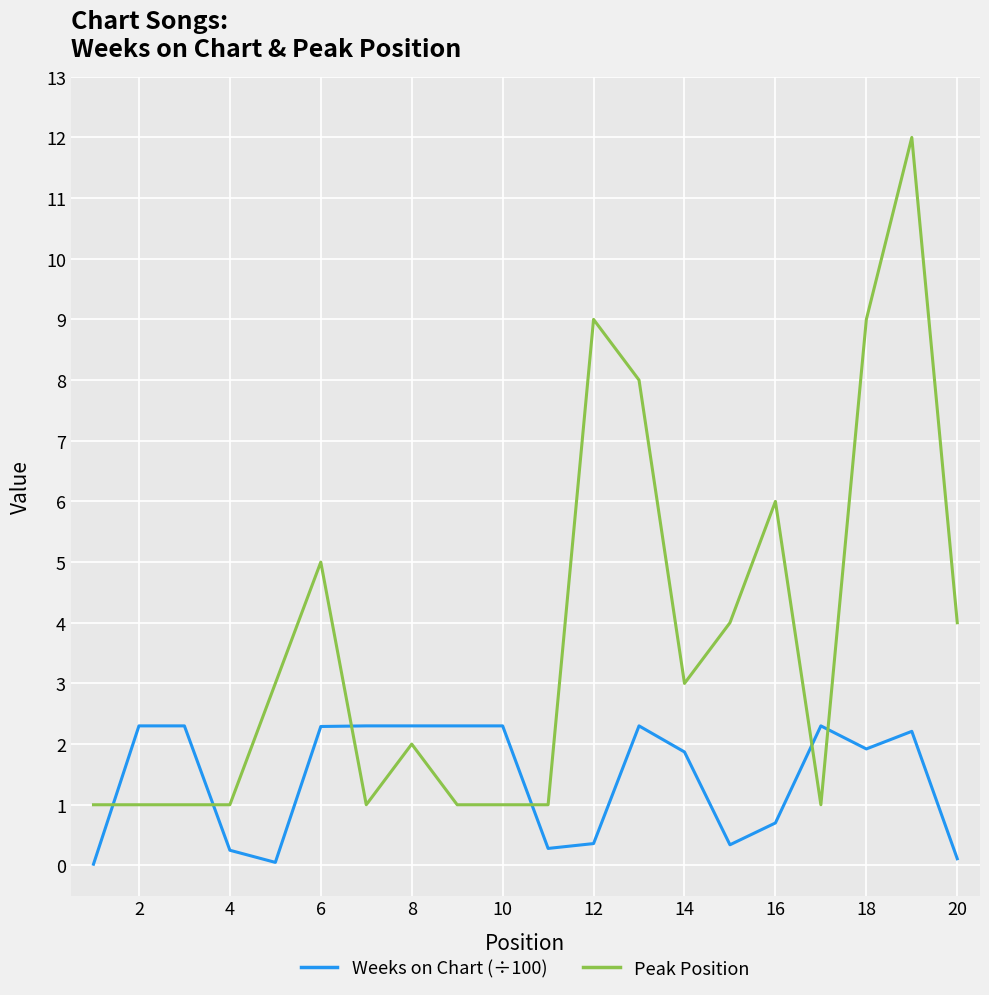

Rank the series by their average value, from highest to lowest.

Peak Position, Weeks on Chart (÷100)